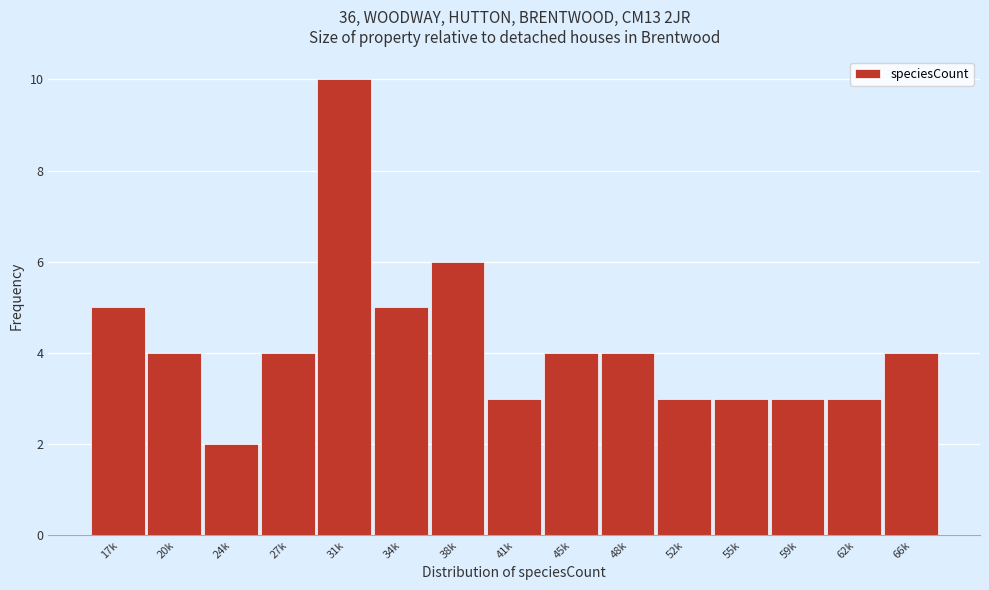

Reading left to right, transcribe all the data shown in this chart.

5	4	2	4	10	5	6	3	4	4	3	3	3	3	4